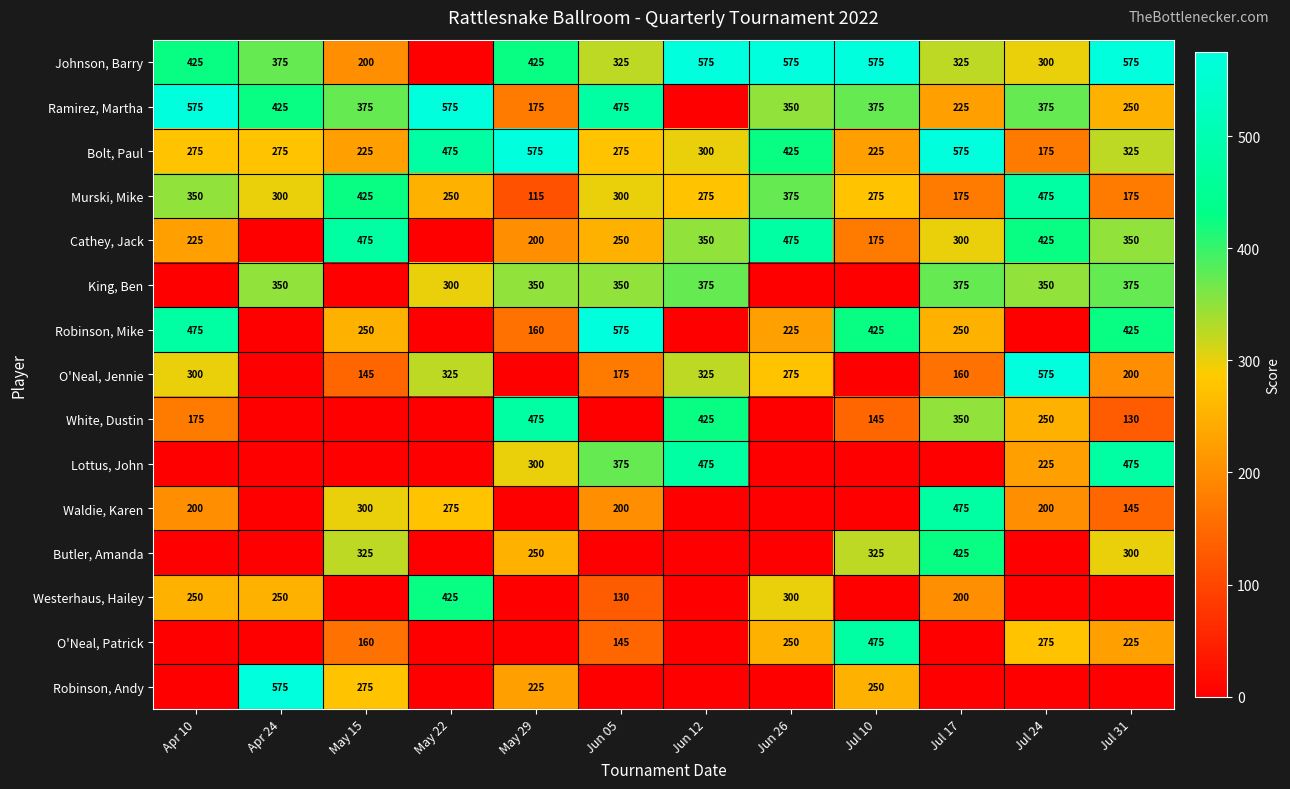

At how many categories does at least one series exceed 519?

11